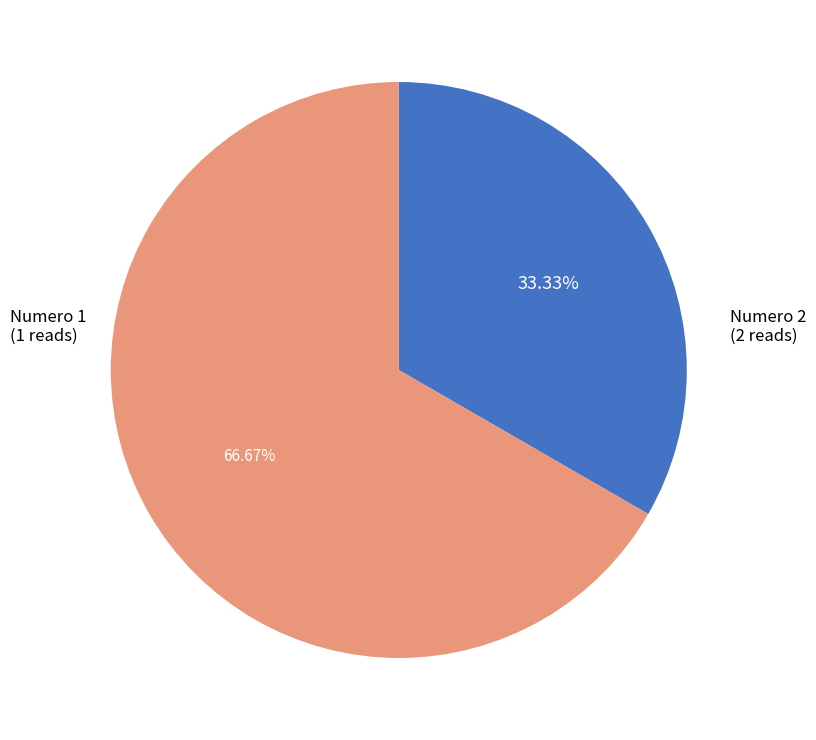

Is there any slice that represents more than half of the pie?

Yes